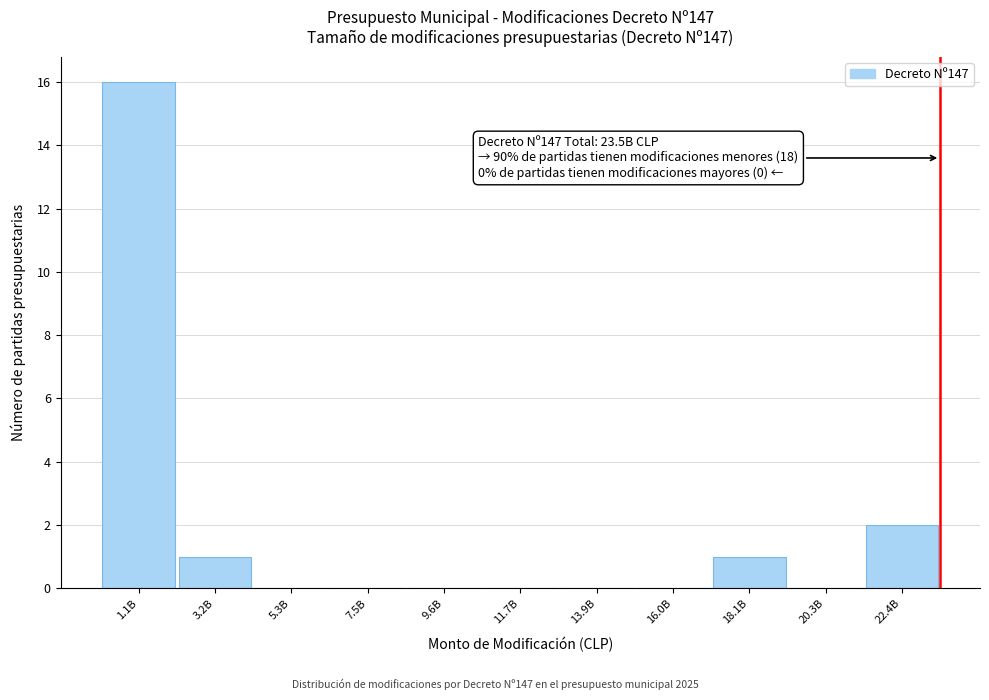

Reading left to right, list all the values displayed in this chart.

1.1B=16	3.2B=1	5.3B=0	7.5B=0	9.6B=0	11.7B=0	13.9B=0	16.0B=0	18.1B=1	20.3B=0	22.4B=2